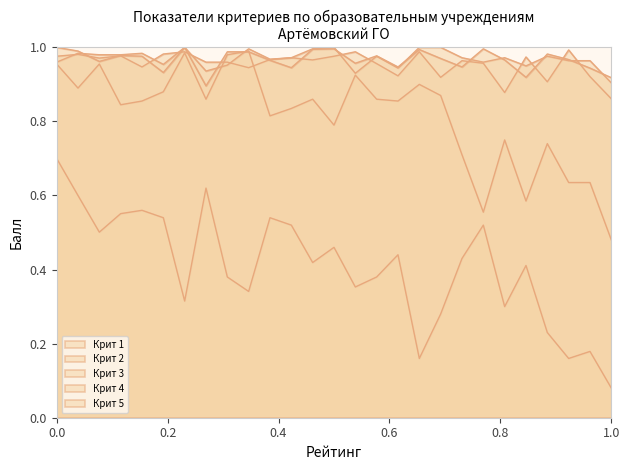

Where do Крит 1 and Крит 5 first cross each other?

2 and 3